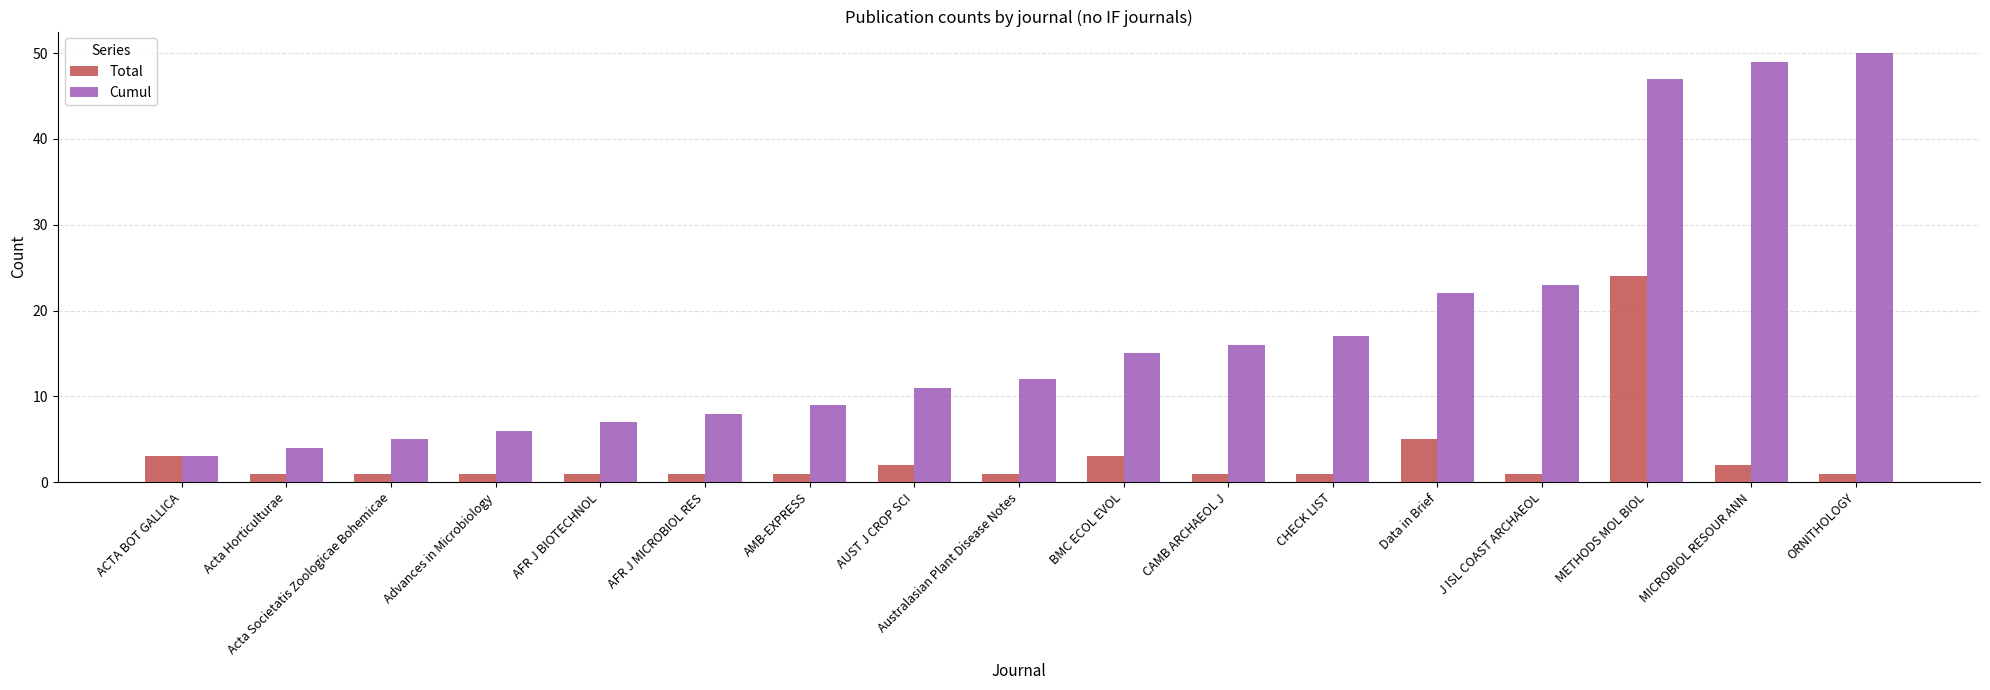

What position from the right is METHODS MOL BIOL?

3